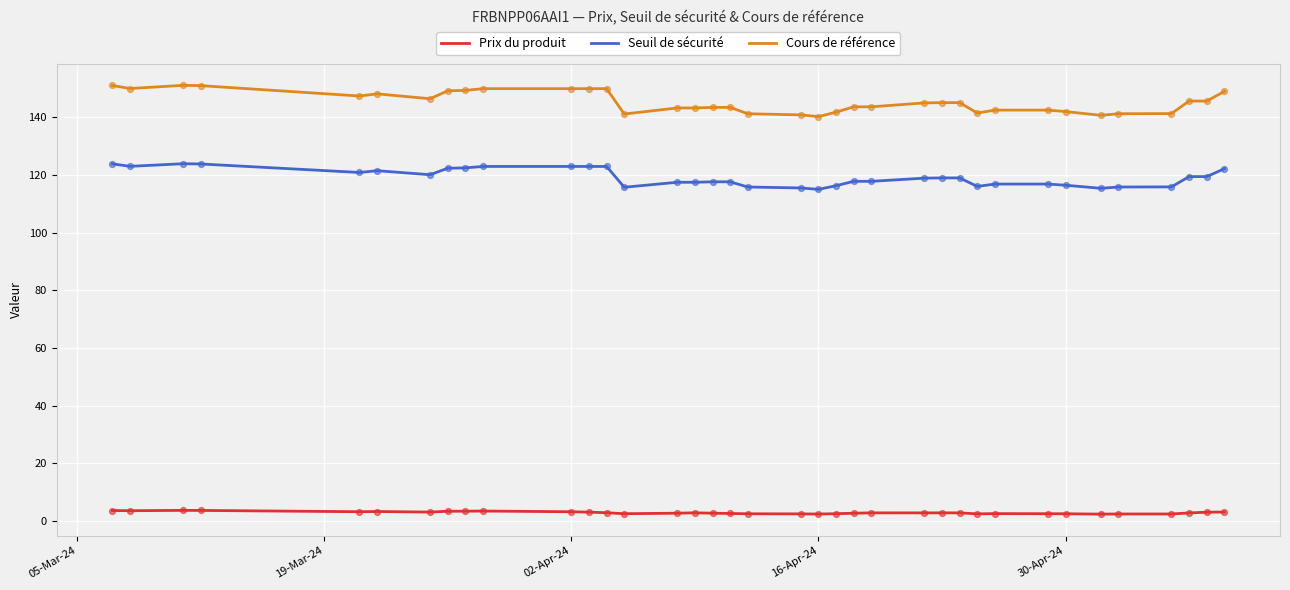

Which series has the largest total across all categories?

Cours de référence